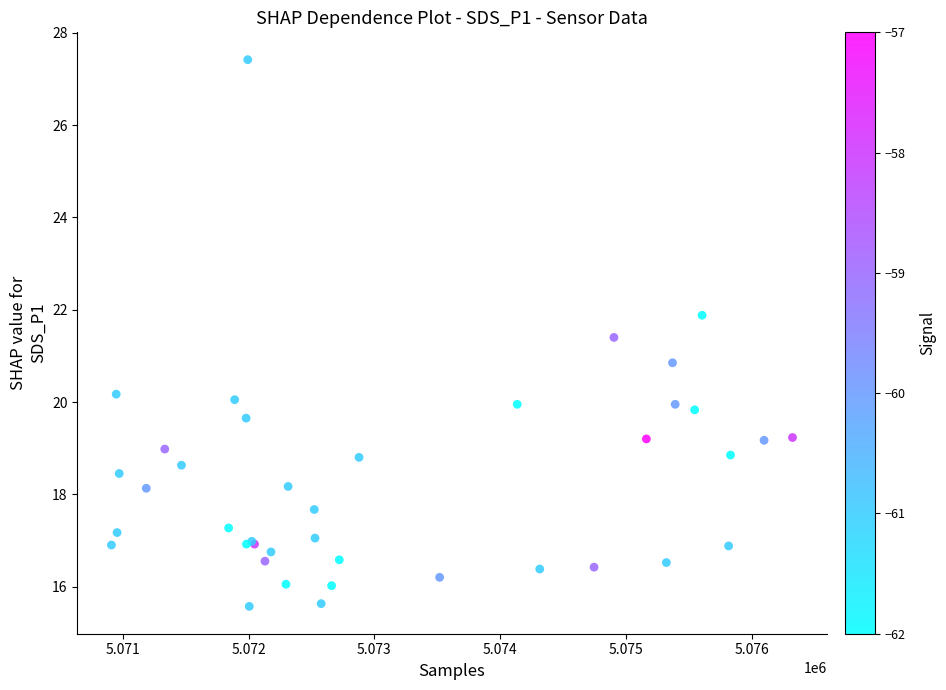

What Y value in the scatter plot is closest to 21?

20.9